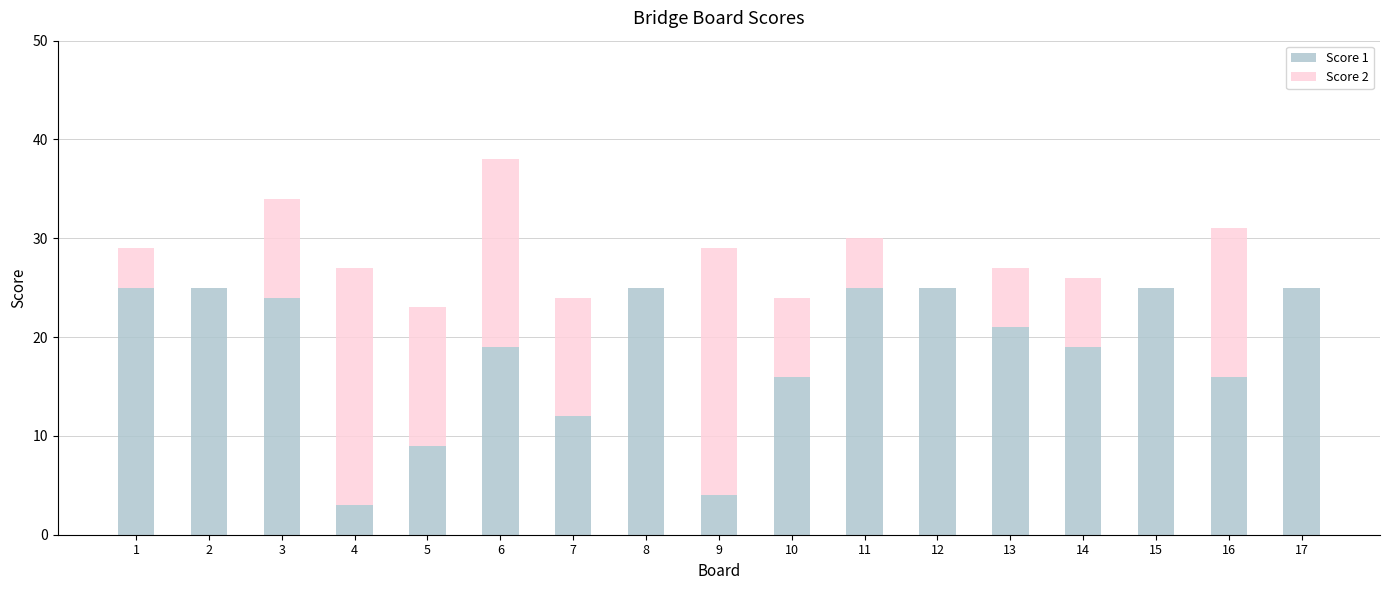

Is it true that Score 1 equals 8 at 10?

False